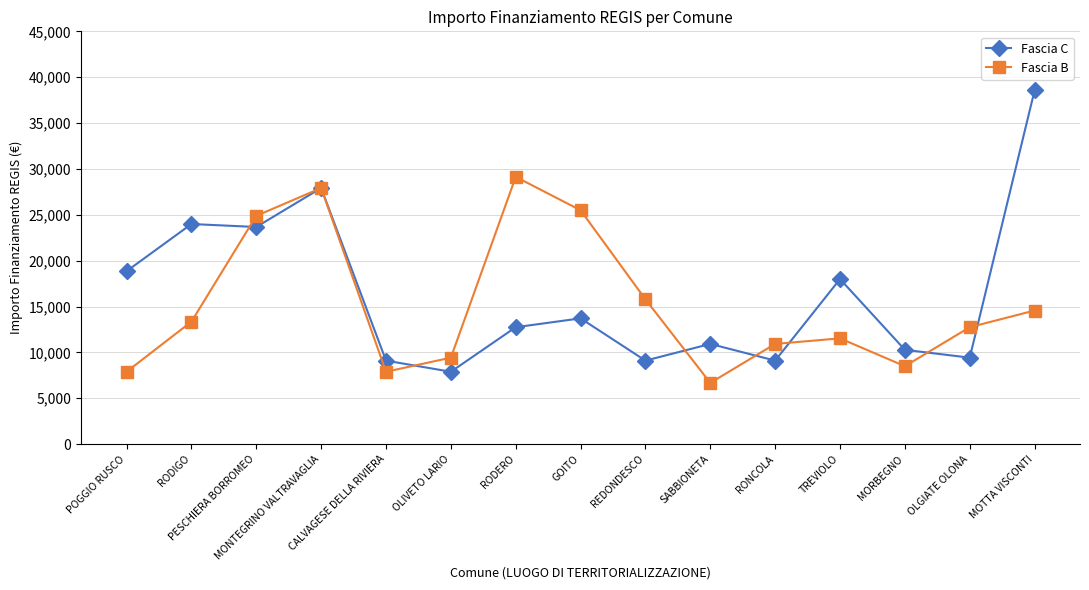

List the series in order of their overall mean, highest first.

Fascia C, Fascia B